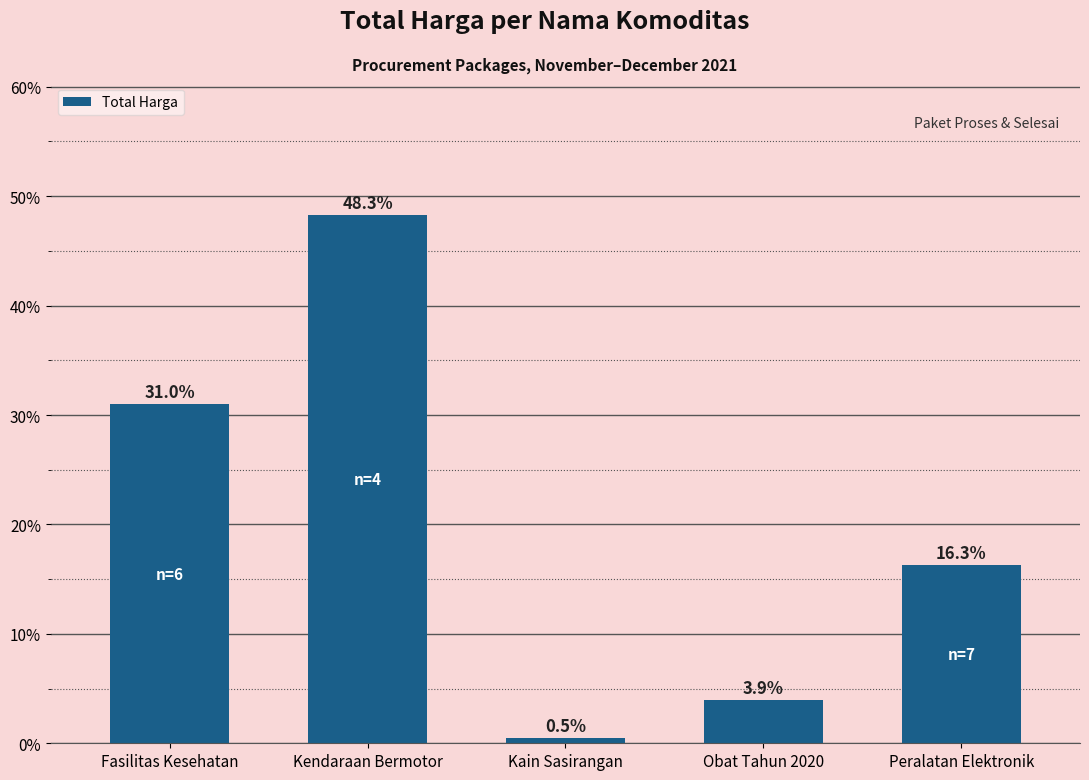

Reading left to right, what are all the values shown in this chart?

Fasilitas Kesehatan=31.0	Kendaraan Bermotor=48.3	Kain Sasirangan=0.5	Obat Tahun 2020=3.9	Peralatan Elektronik=16.3